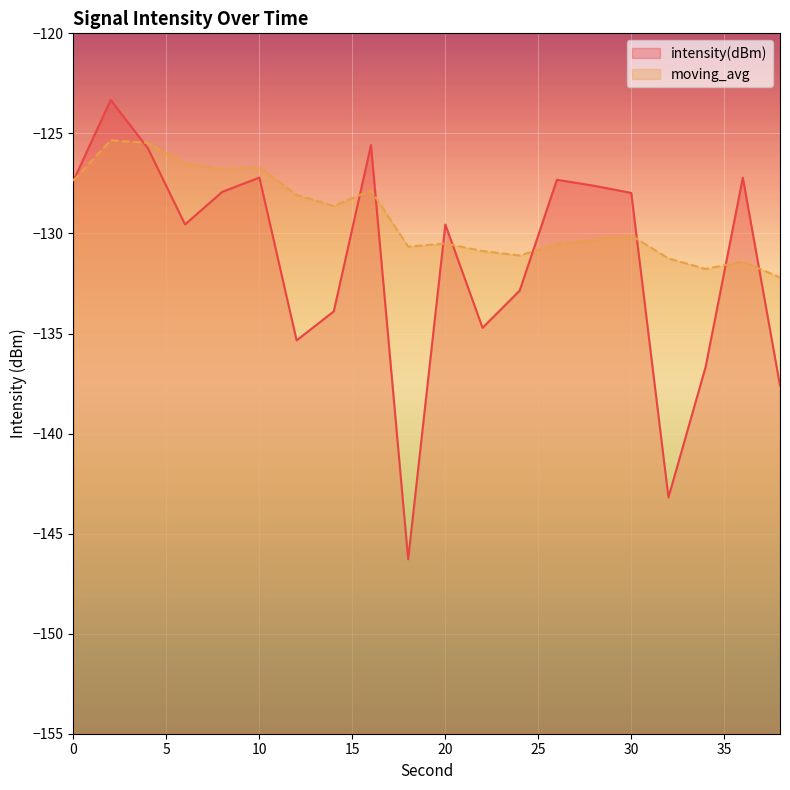

How many distinct data groups are displayed?

2